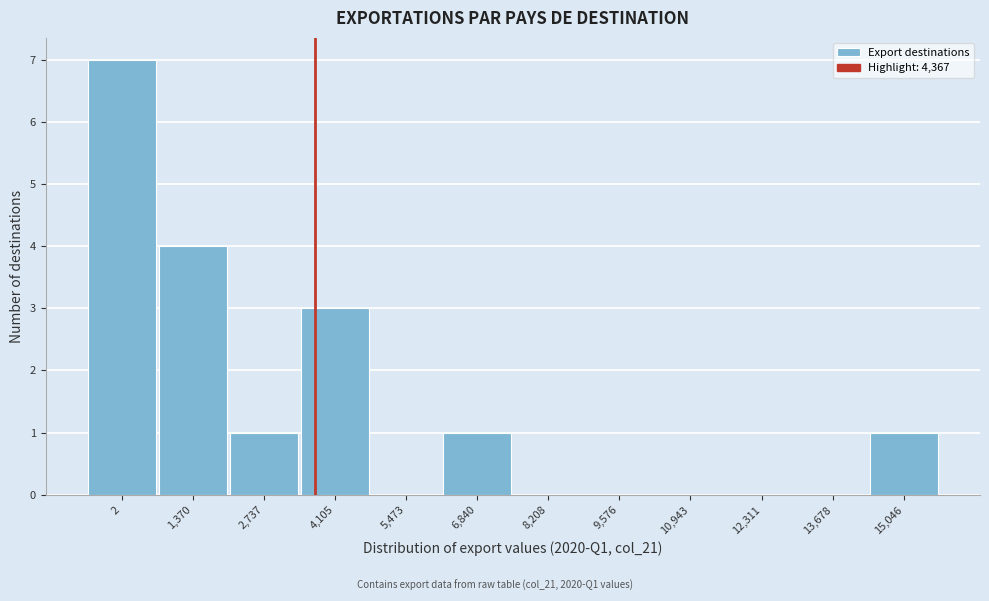

Reading left to right, extract all data points from this chart.

2=7	1,370=4	2,737=1	4,105=3	5,473=0	6,840=1	8,208=0	9,576=0	10,943=0	12,311=0	13,678=0	15,046=1